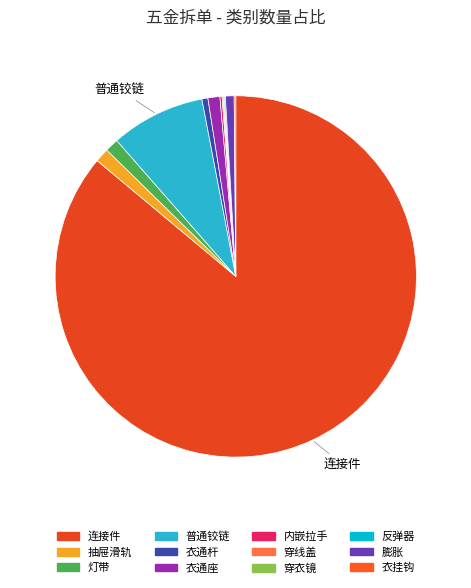

To the nearest percent, what is the combined percentage of 普通铰链 and 衣通座?

10%